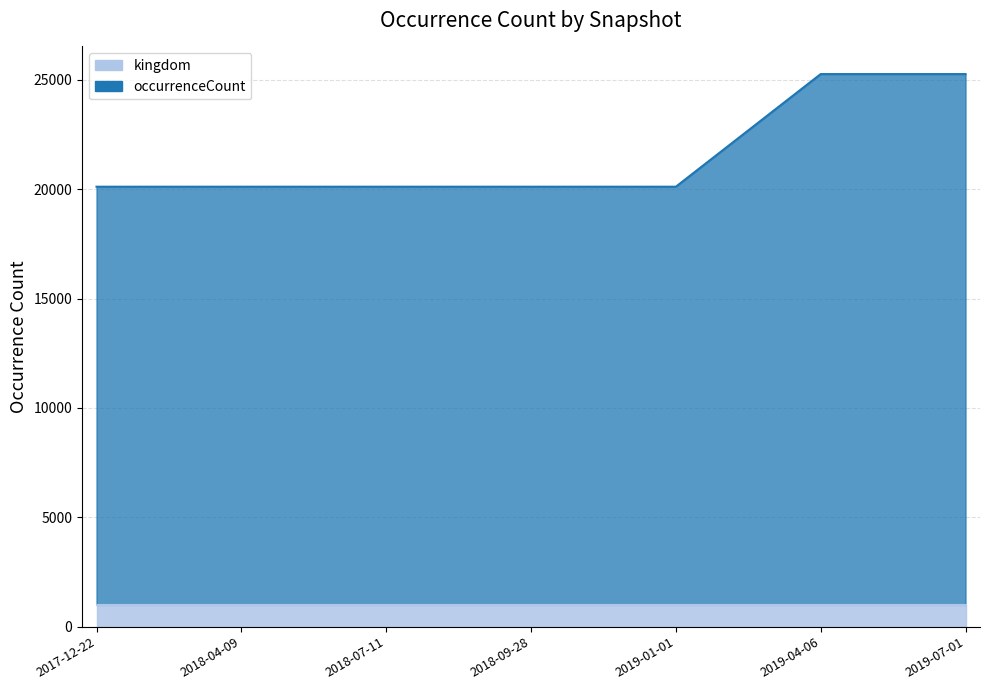

What is the sum of the values at 2018-04-09 and 2019-01-01?

40220